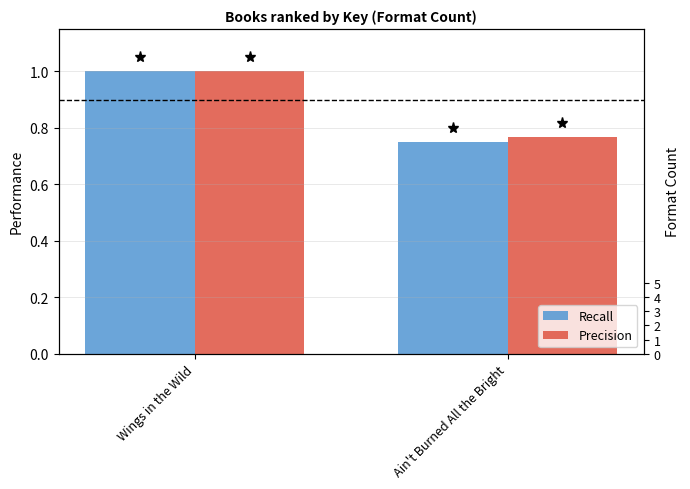

The value of Recall at Wings in the Wild is 1.0. True or false?

True